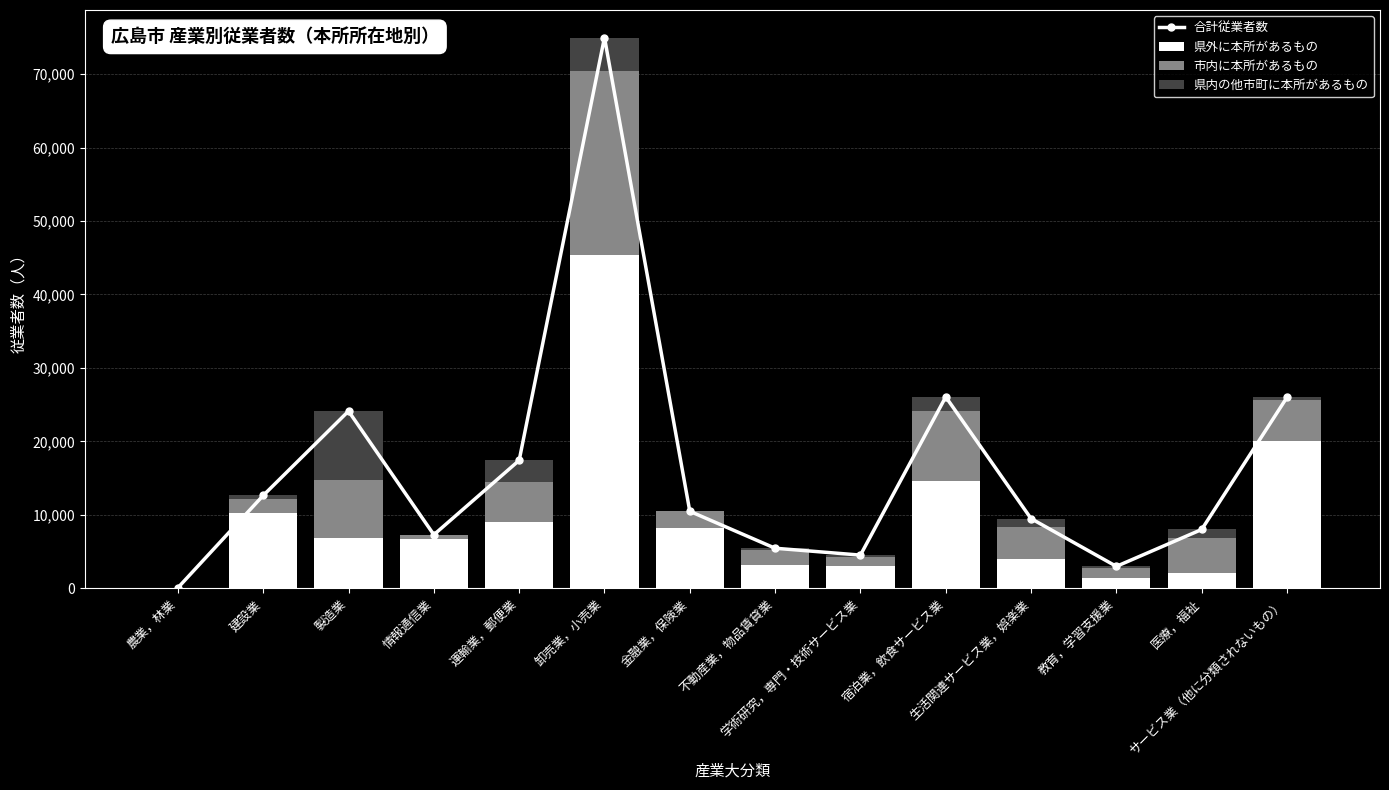

What is the label of the 8th bar from the right?

金融業，保険業